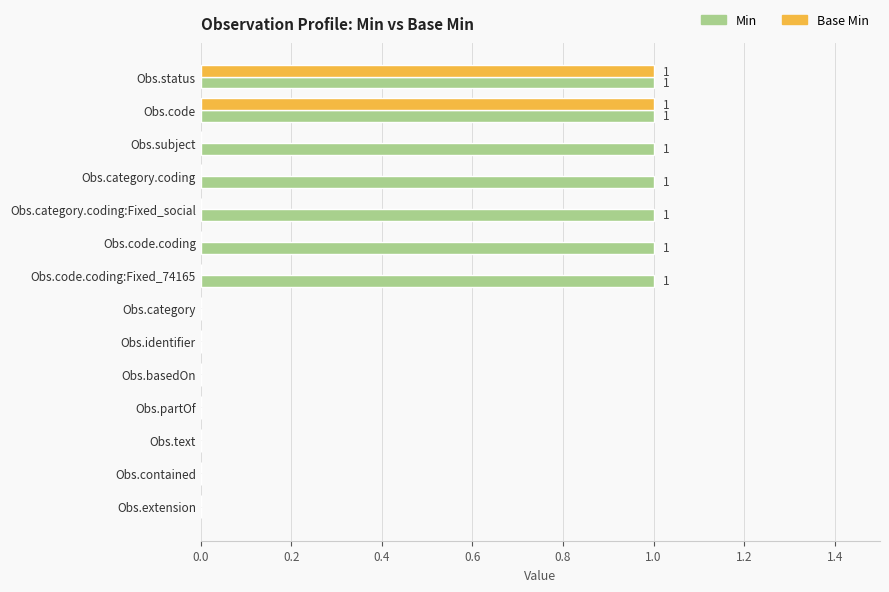

What is the sum of all Min values?

7